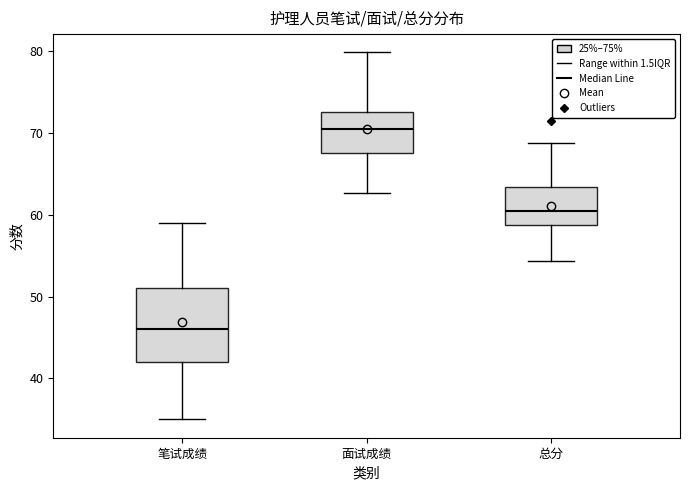

Which box's median line is the highest?

面试成绩